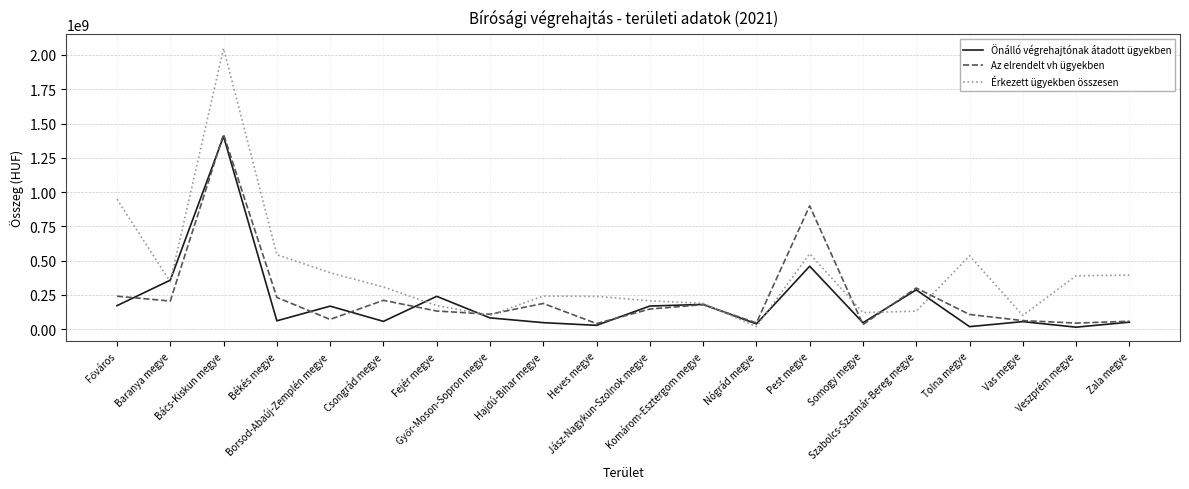

How many lines are shown in the chart?

3